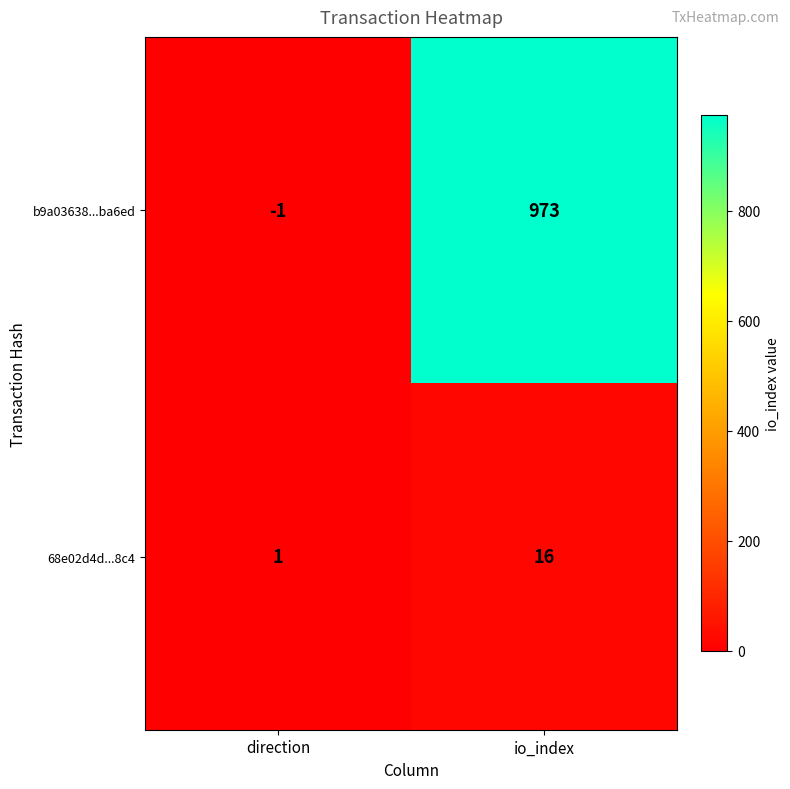

Rank the series by their average value, from highest to lowest.

b9a03638...ba6ed, 68e02d4d...8c4